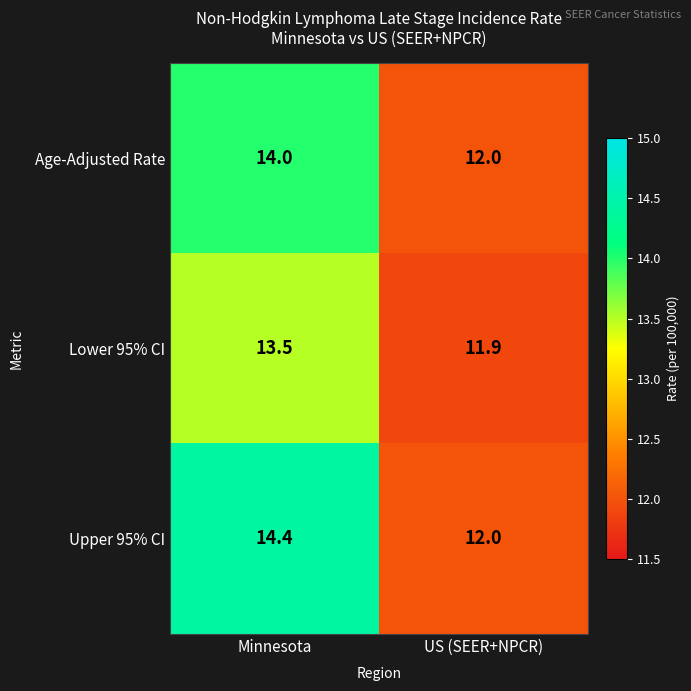

The value of Age-Adjusted Rate at US (SEER+NPCR) is 12.0. True or false?

True